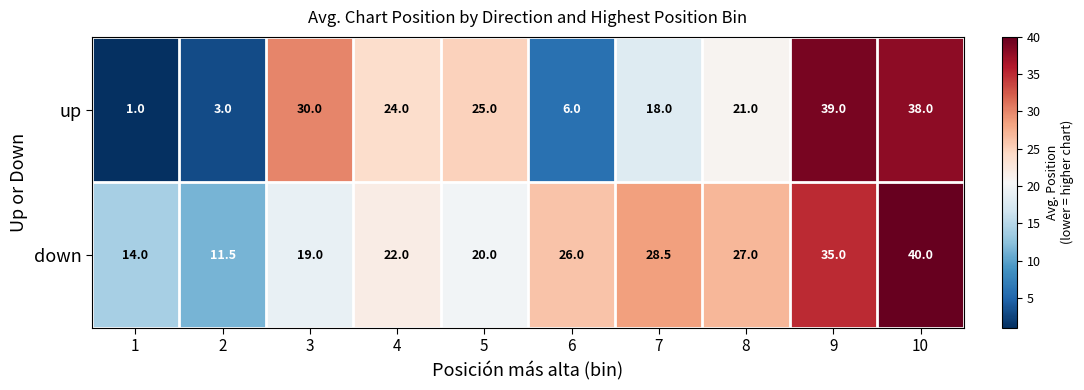

What is the sum of all up values?

205.0